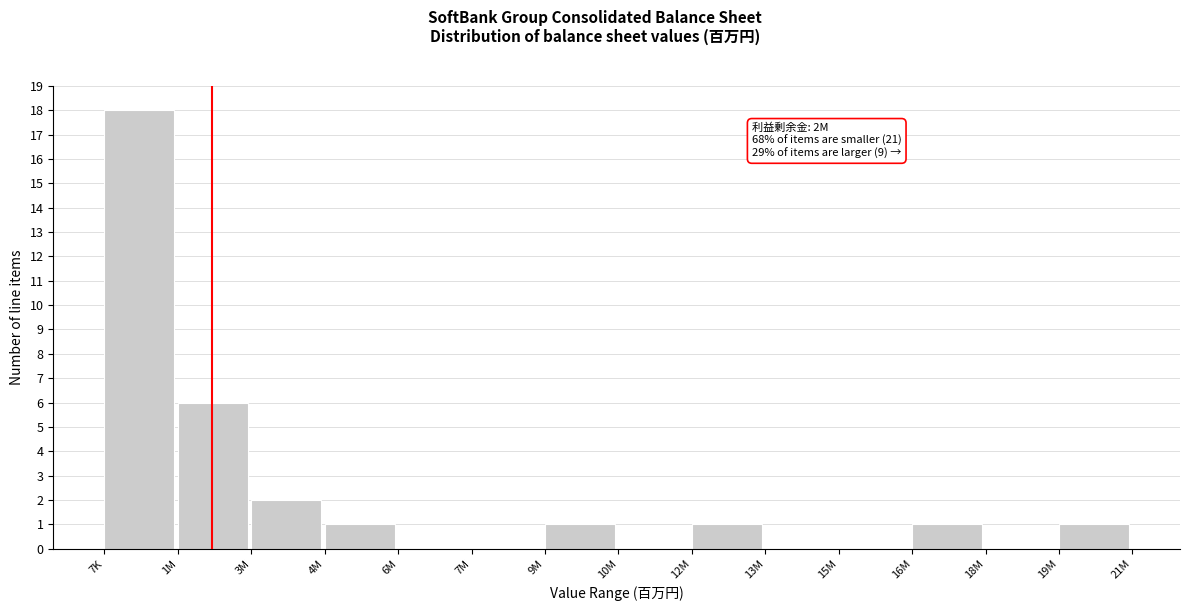

Reading left to right, transcribe all the data shown in this chart.

7K=18	1M=6	3M=2	4M=1	6M=0	7M=0	9M=1	10M=0	12M=1	13M=0	15M=0	16M=1	18M=0	19M=1